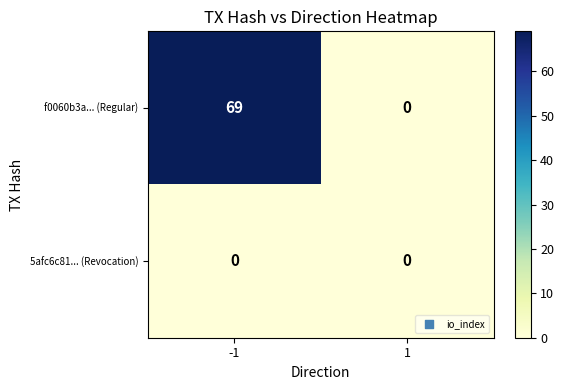

Is the value of 5afc6c81... (Revocation) at -1 greater than the value of f0060b3a... (Regular) at -1?

No